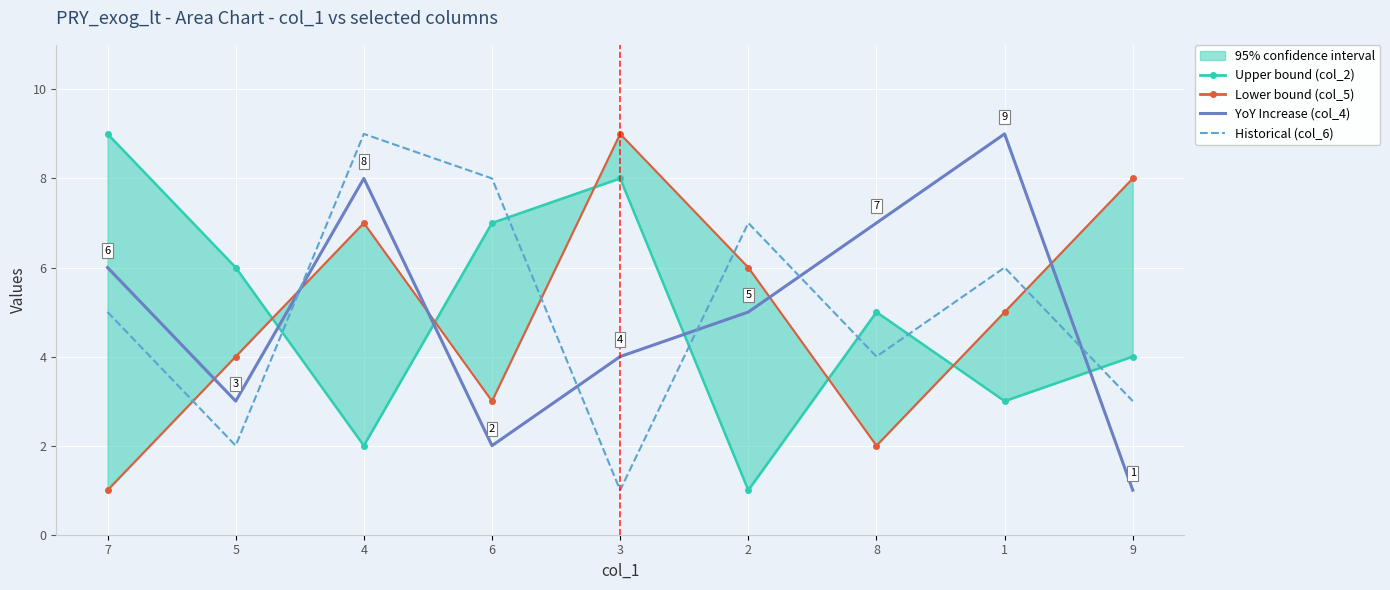

At which category does YoY Increase (col_4) reach its first local peak?

4